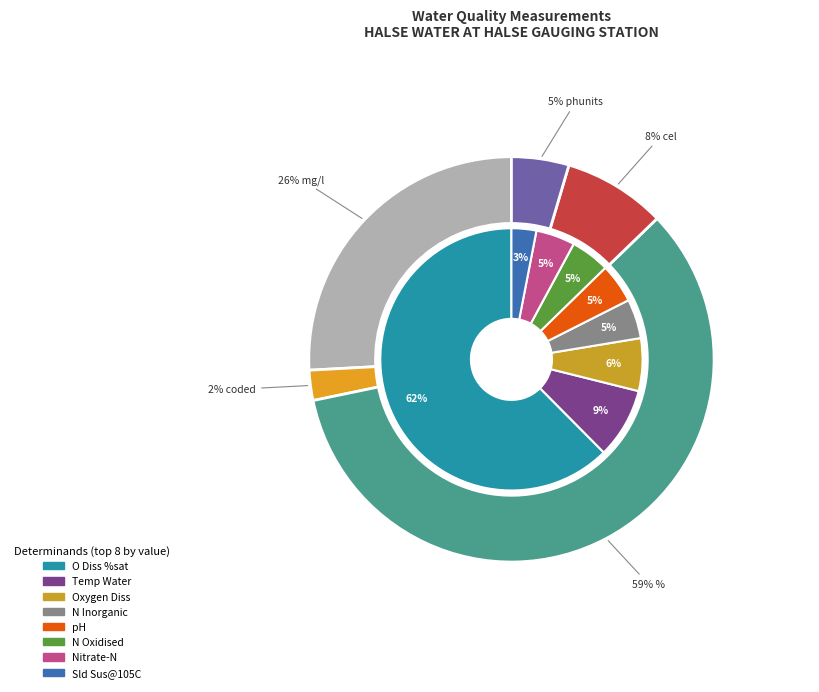

Between BOD ATU
(mg/l) and Type of Flow
(coded), which is larger?

Type of Flow
(coded)